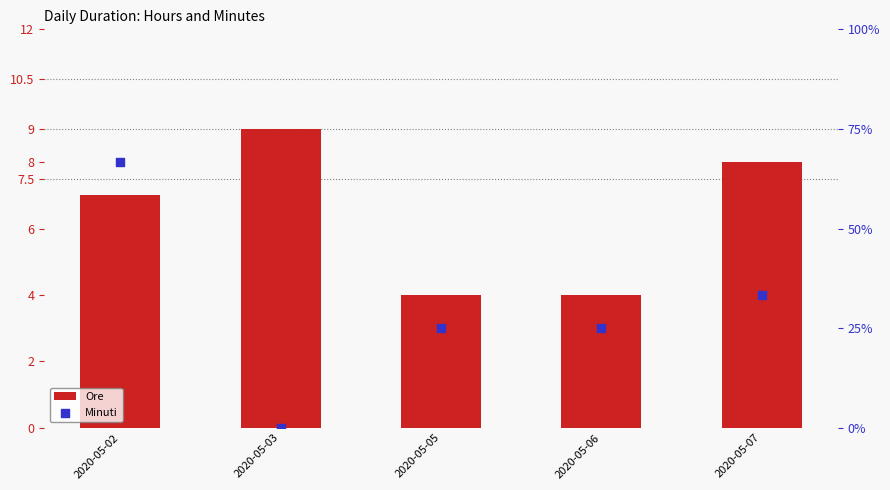

Which series contains the highest Y value?

Minuti